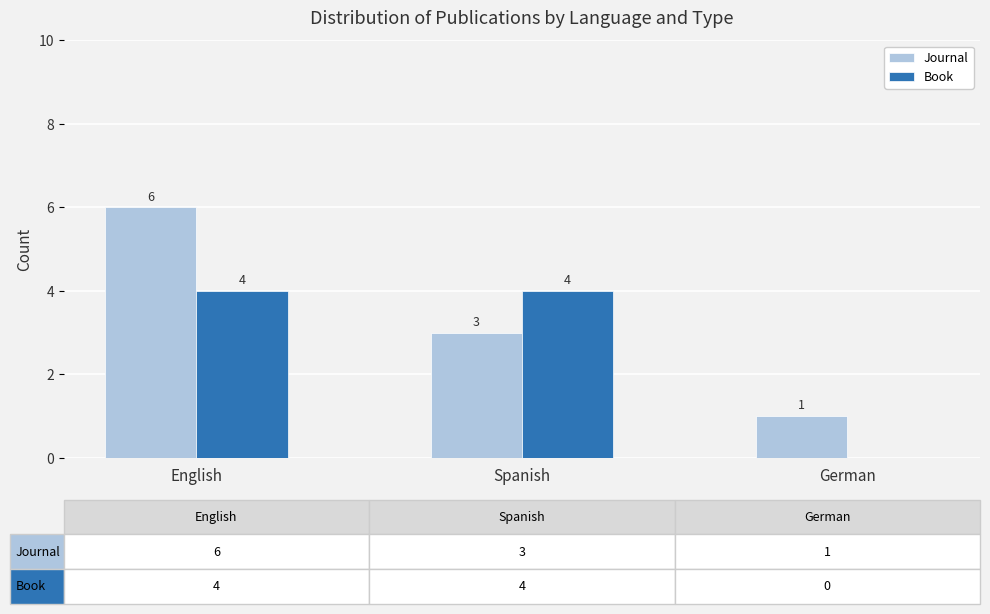

Reading left to right, extract all data points from this chart.

Journal: English=6	Spanish=3	German=1
Book: English=4	Spanish=4	German=0